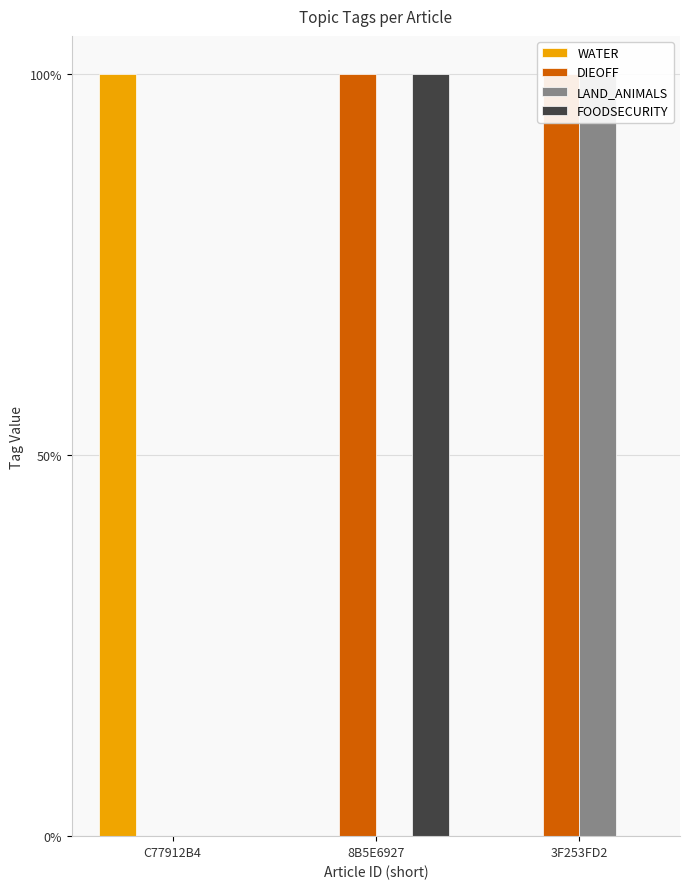

Which category has the lowest value across all series?

8B5E6927